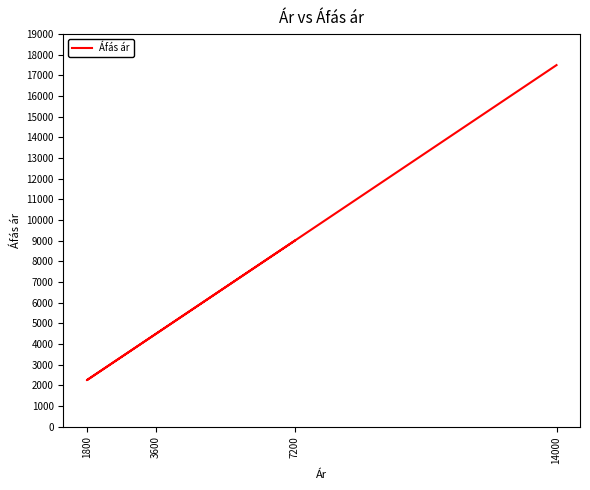

Approximately how many times larger is the value at 3600 compared to 14000?

0.3